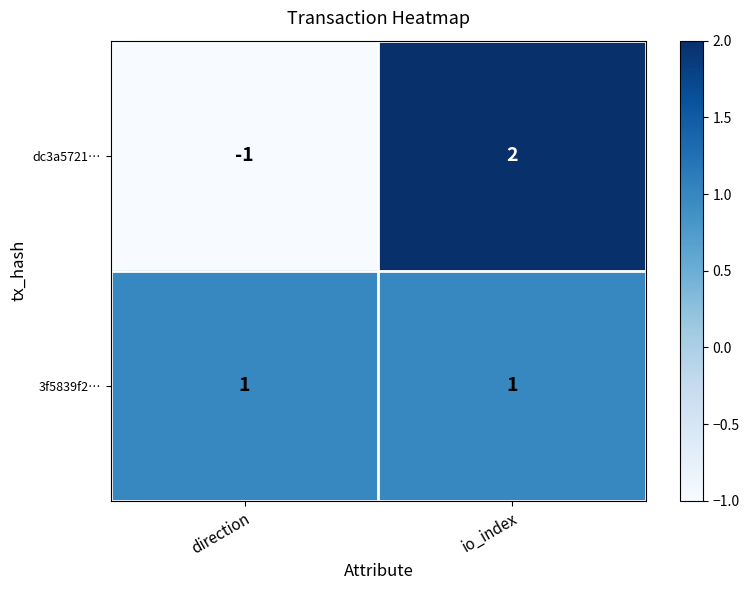

The value of 3f5839f2… at io_index is 2. True or false?

False